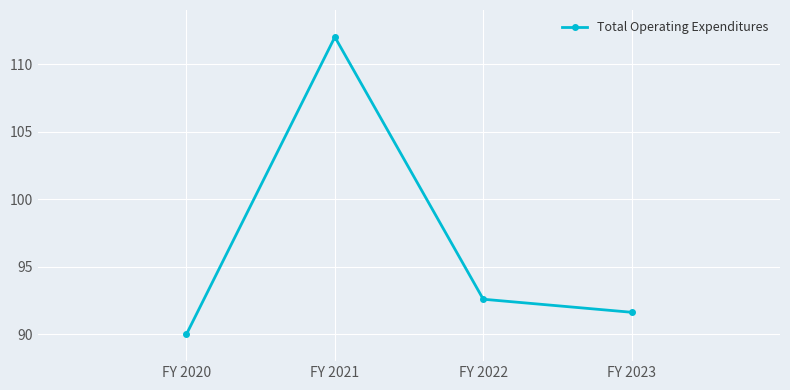

Is it true that the value at FY 2021 is 161.0?

False